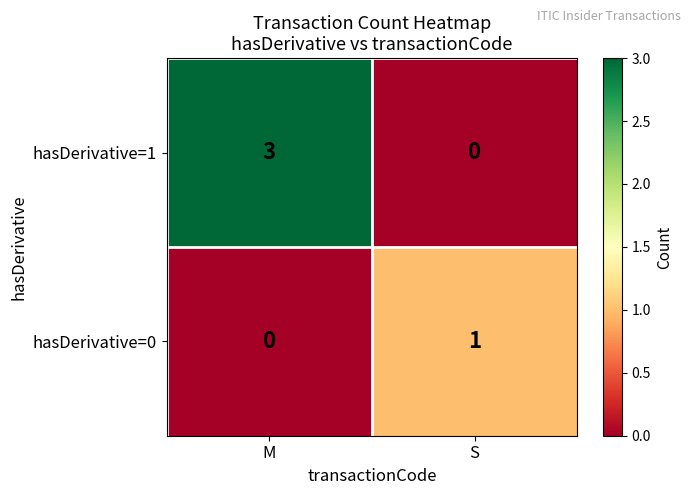

The hasDerivative=0 series shows 2 at S. True or false?

False